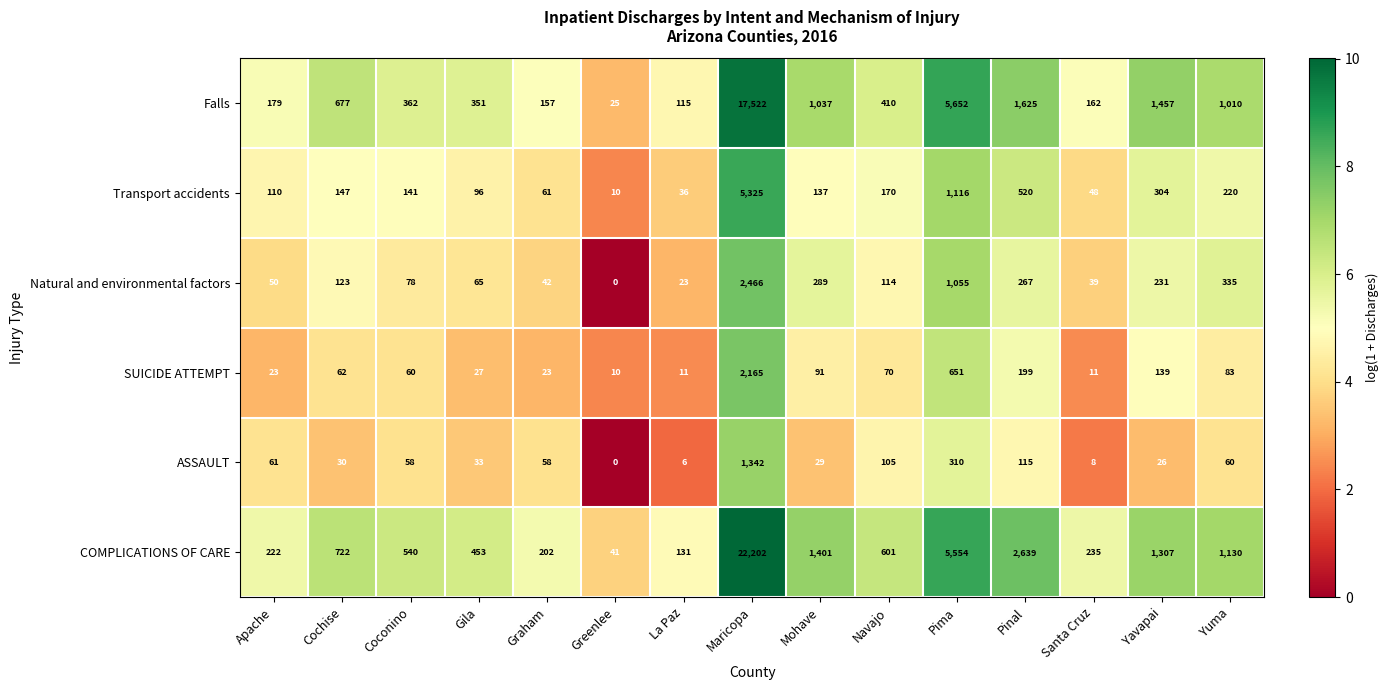

At which category is the sum across all series the highest?

Maricopa